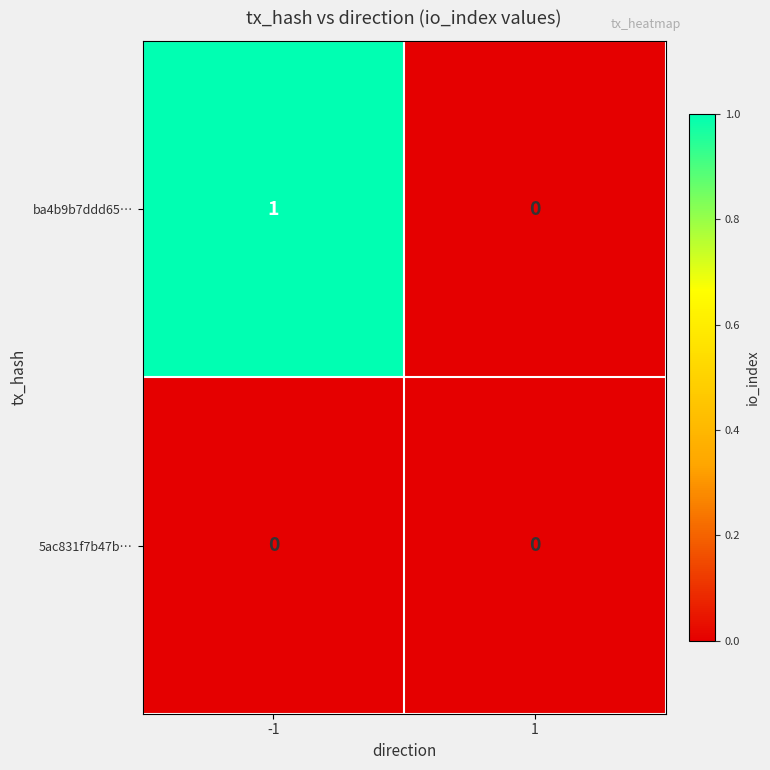

Reading left to right, what are all the values shown in this chart?

ba4b9b7ddd65…: 1	0
5ac831f7b47b…: 0	0